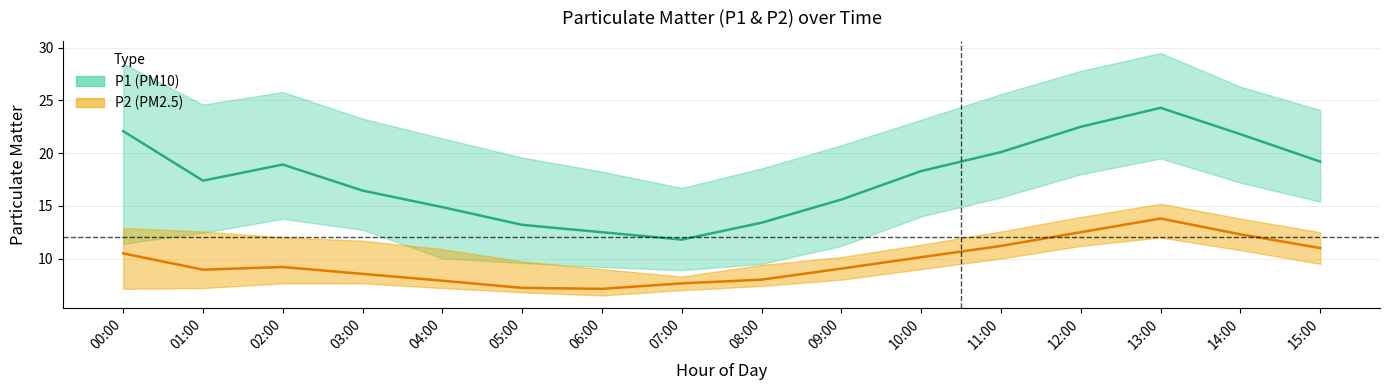

True or false: P2 has a value of 9.2 at 02:00.

True